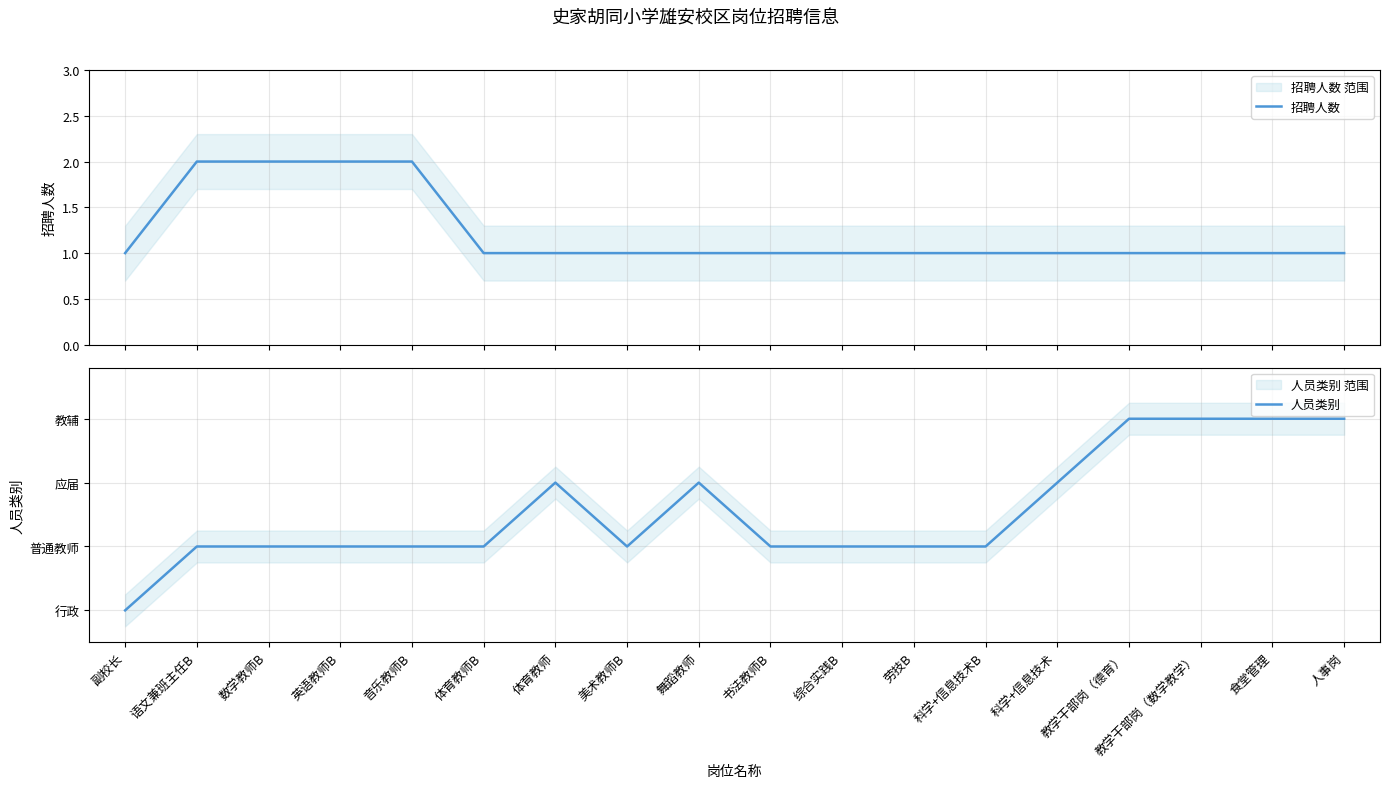

Which series has the largest range (max minus min)?

人员类别